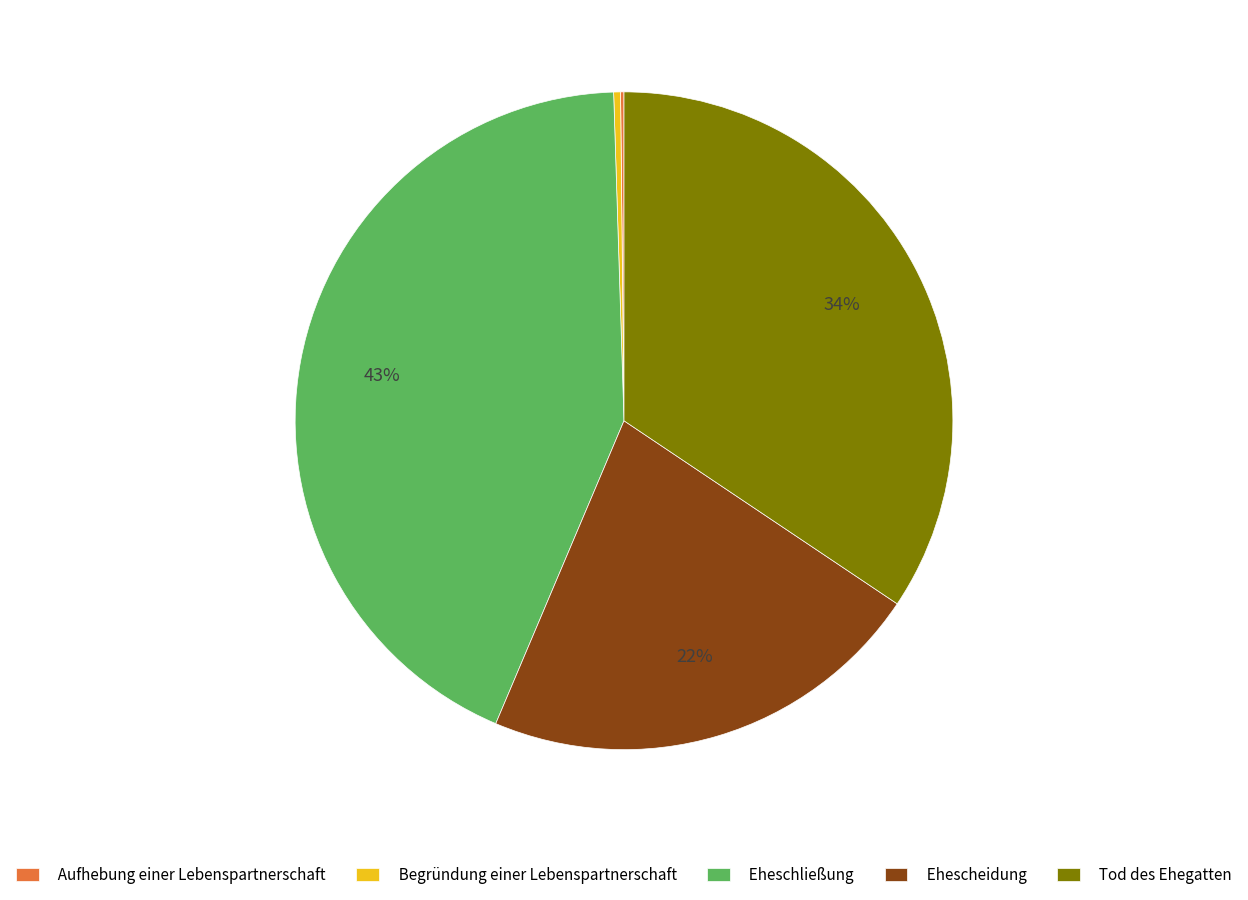

Is it true that Begründung einer Lebenspartnerschaft is 11% of the pie?

False